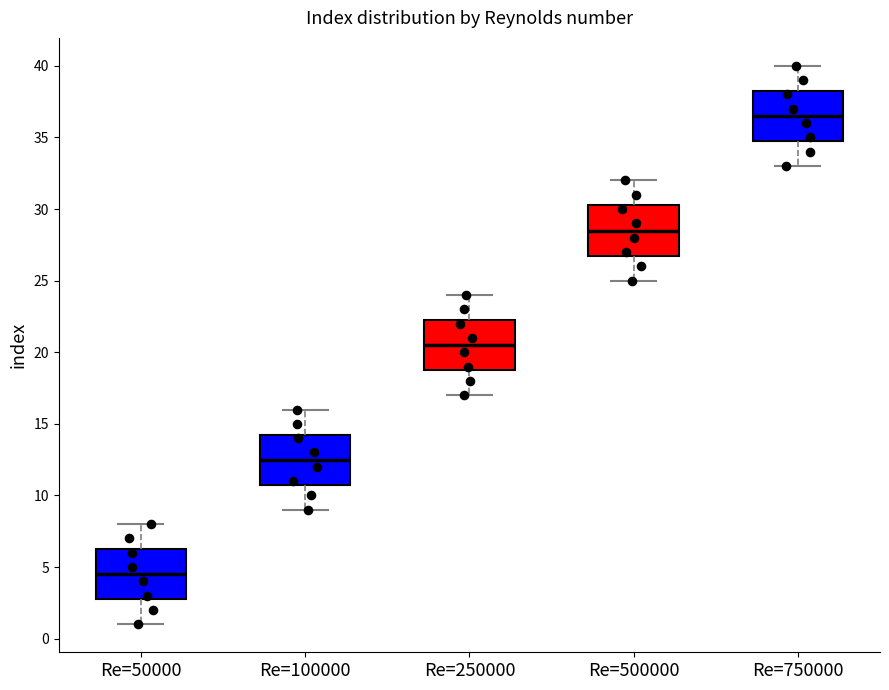

Where is the lower edge of the box for Re=750000 on the y-axis? The values are not printed on the chart, so give them approximately, as read against the axis.

35.0